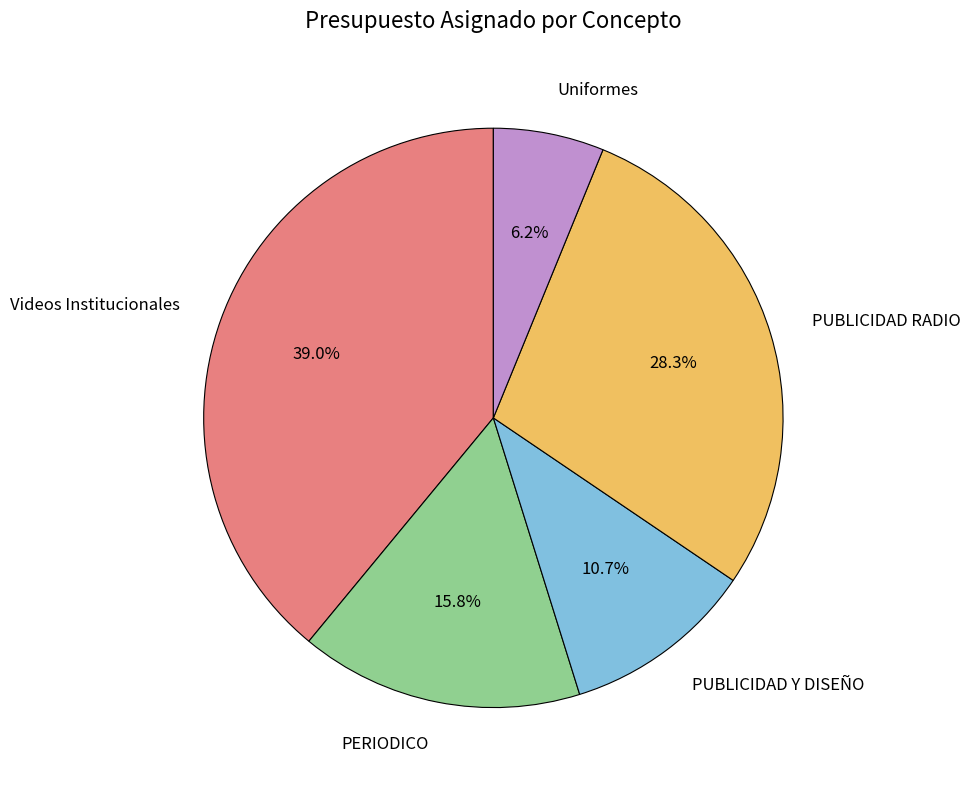

Does PERIODICO account for over 50% of the chart?

No